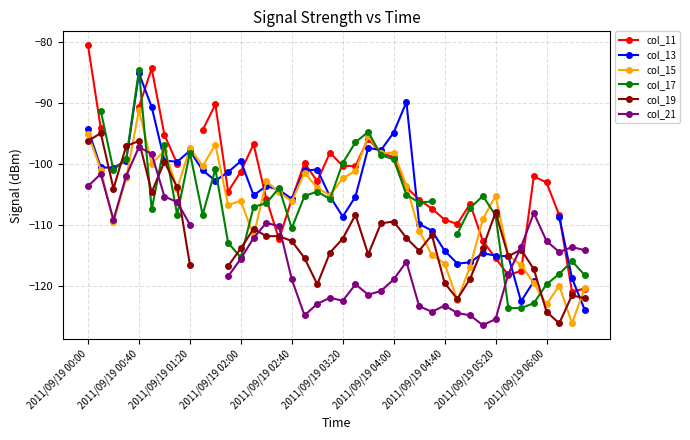

Is it true that col_15 equals -46.5 at 2011/09/19 05:20?

False